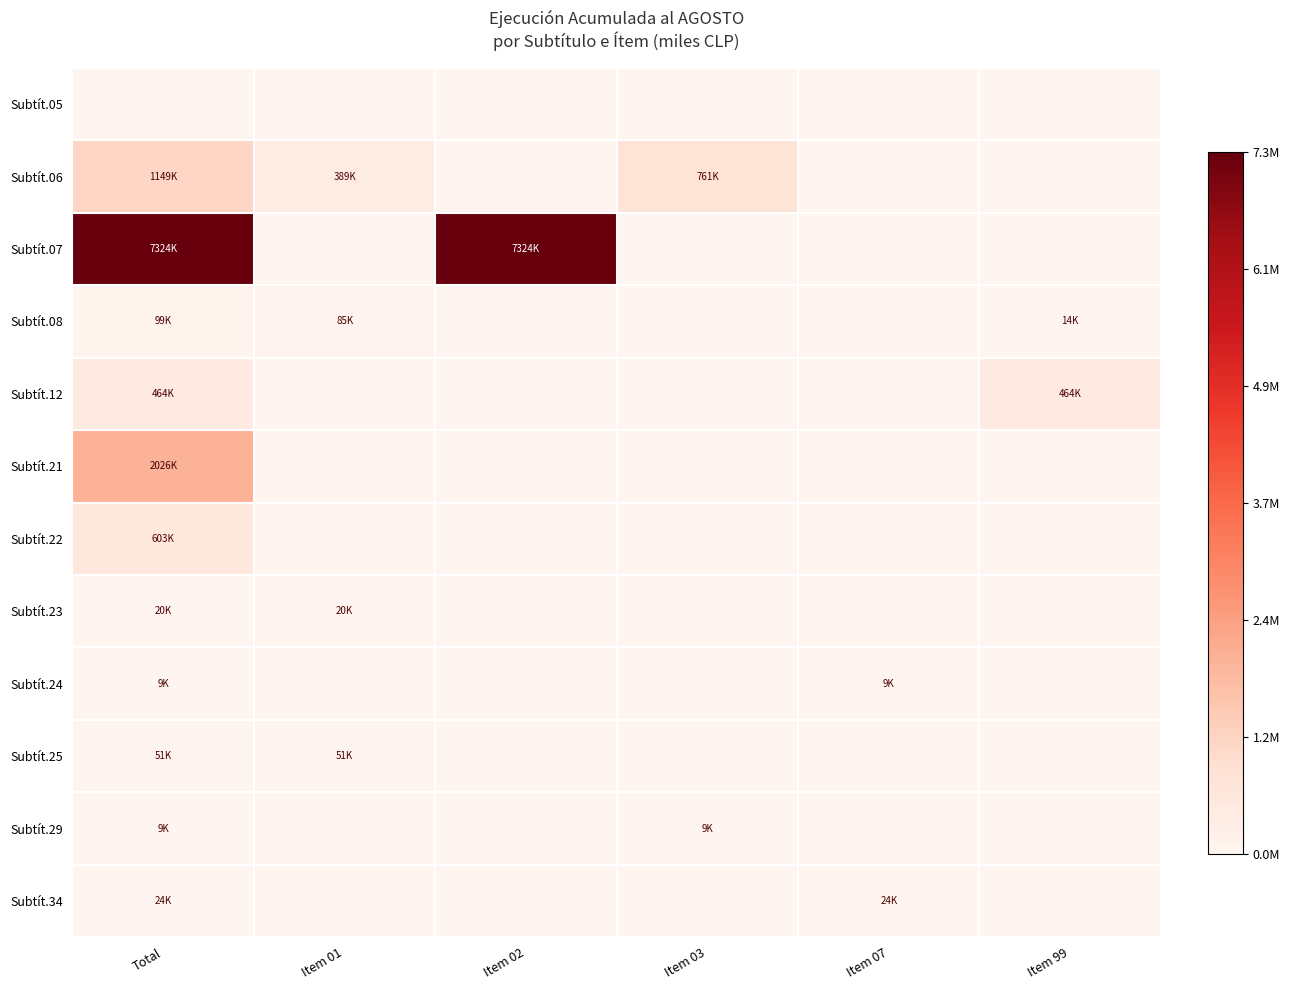

What is the spread (max minus min) of values at Item 03?

0.1